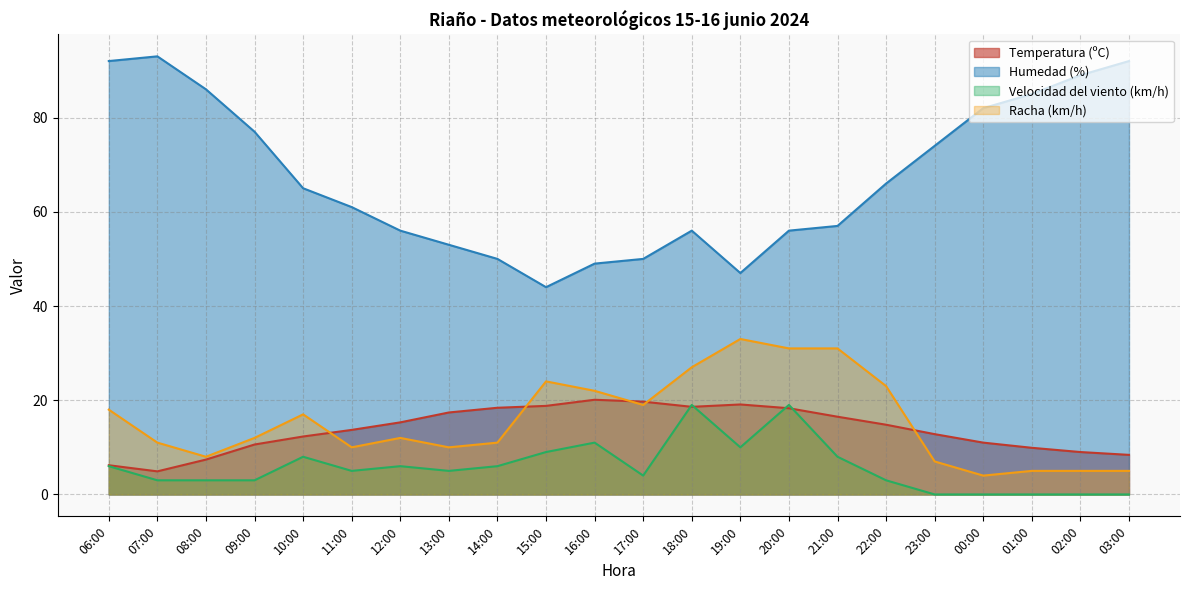

How many interior local peaks does the Humedad (%) series have?

2